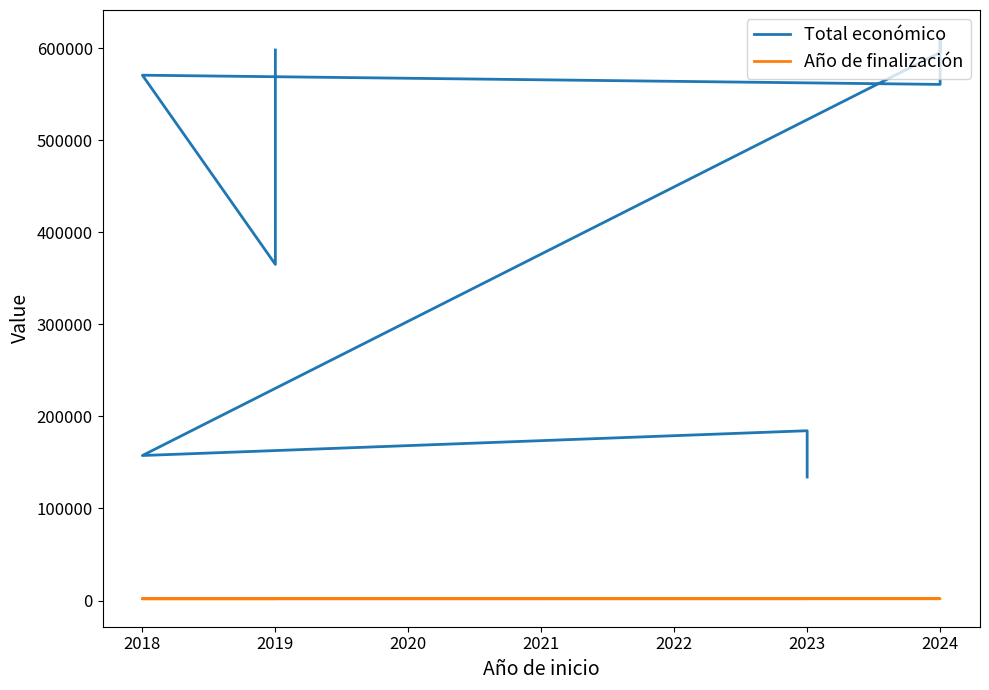

At how many categories does at least one series exceed 342846?

7